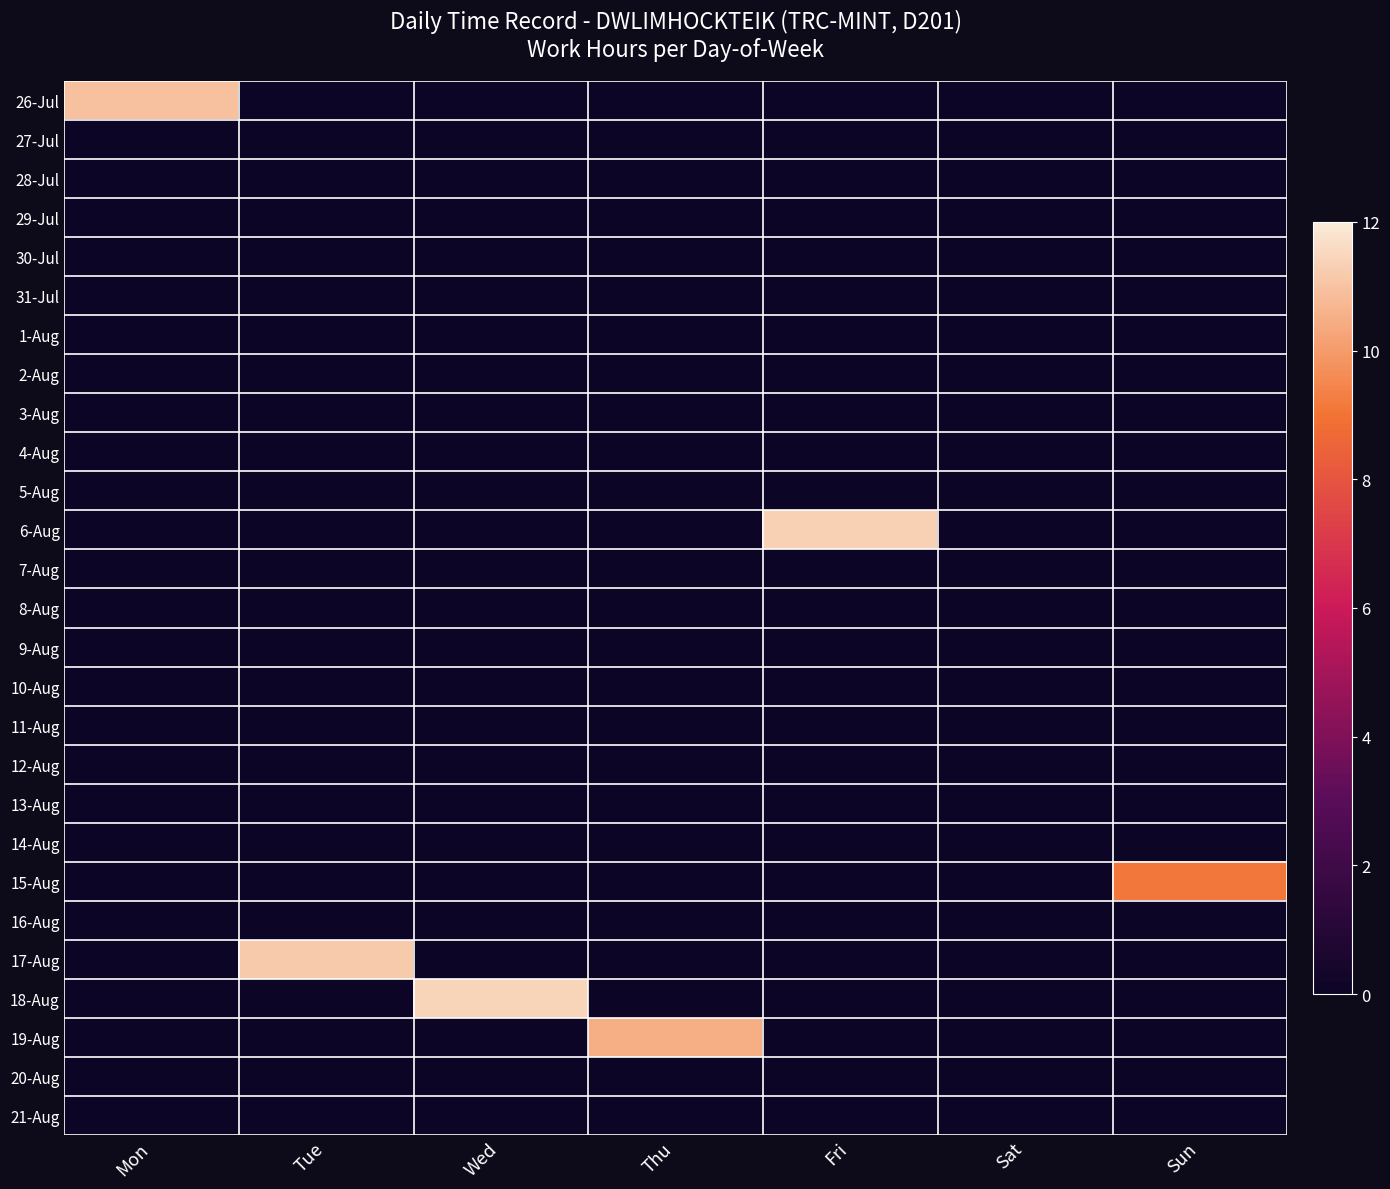

Which has a higher value, Fri or Sat?

Fri